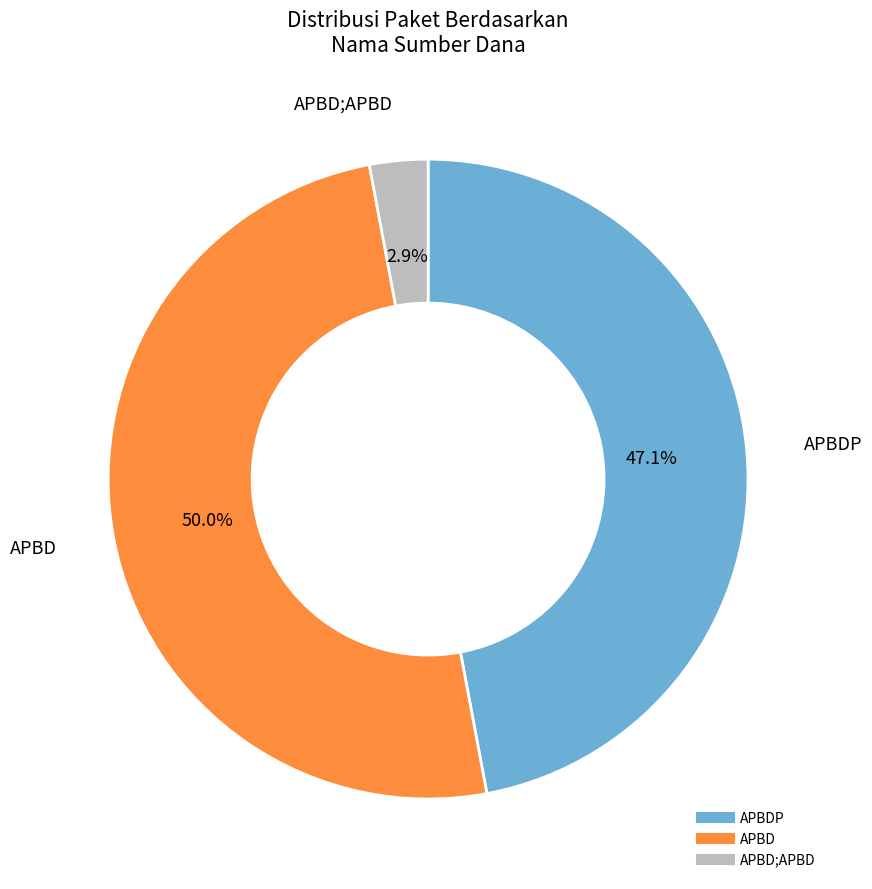

How many slices are in this pie chart?

3